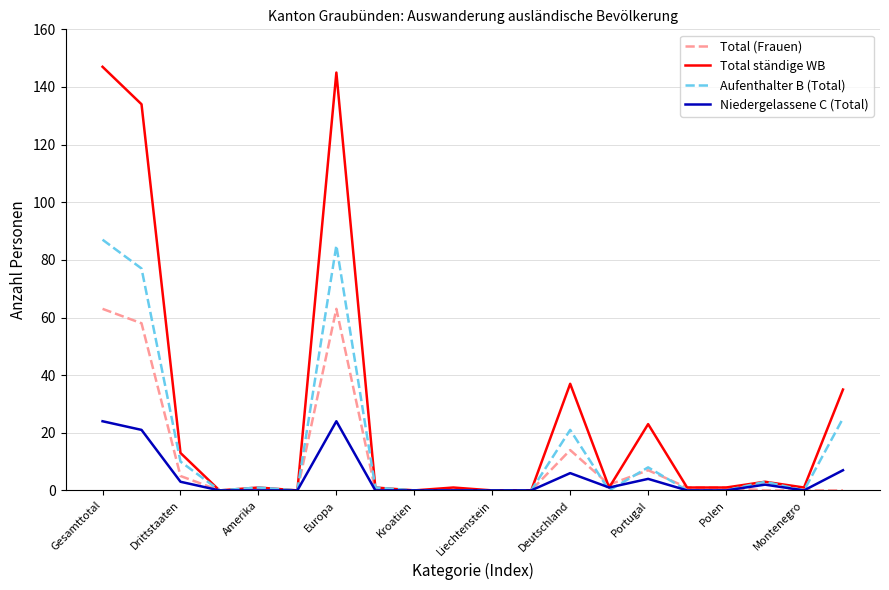

Which series has the widest spread of values?

Total ständige WB